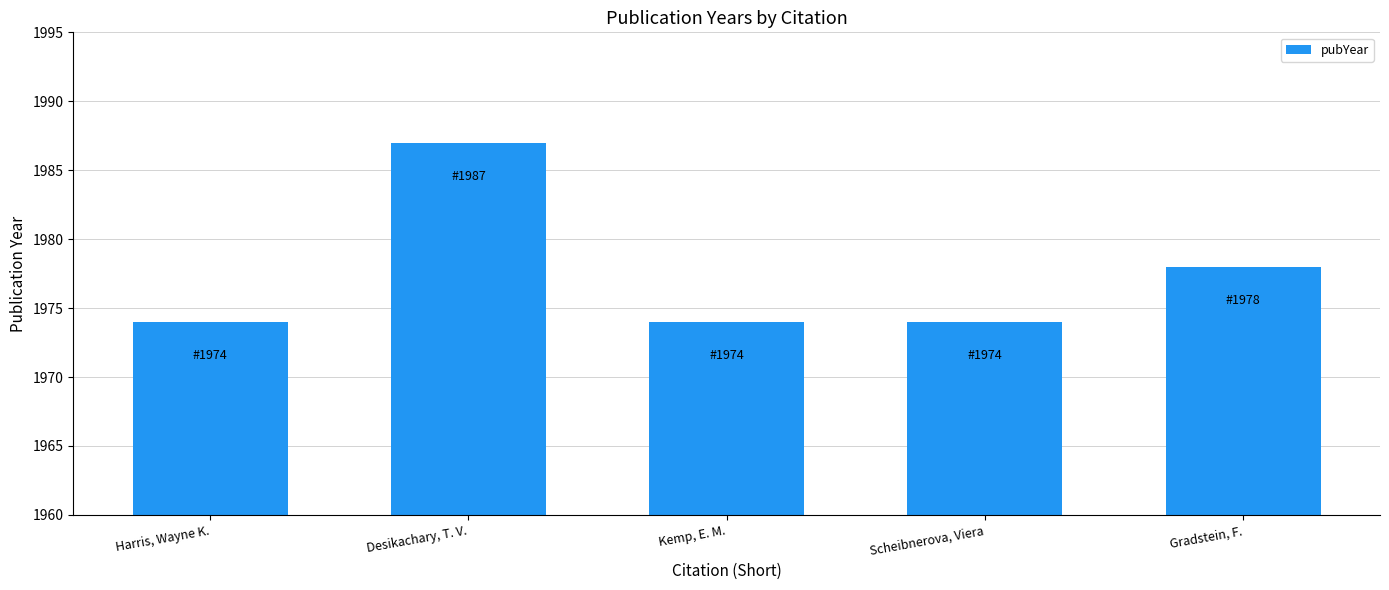

Count the values in the range 1974 to 1978.

4